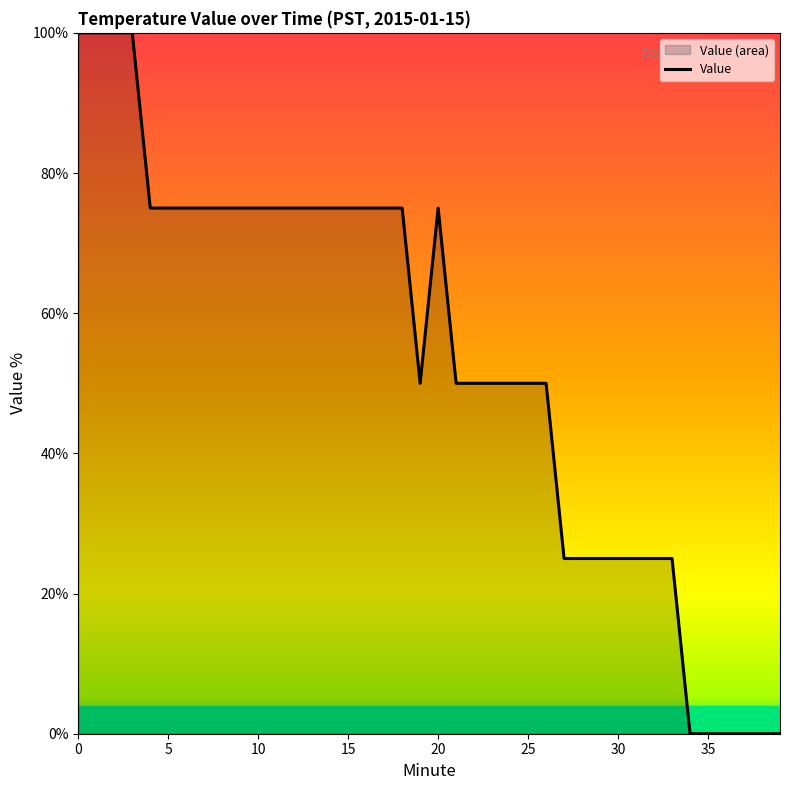

True or false: there are more than 2 points higher than both neighbors.

False